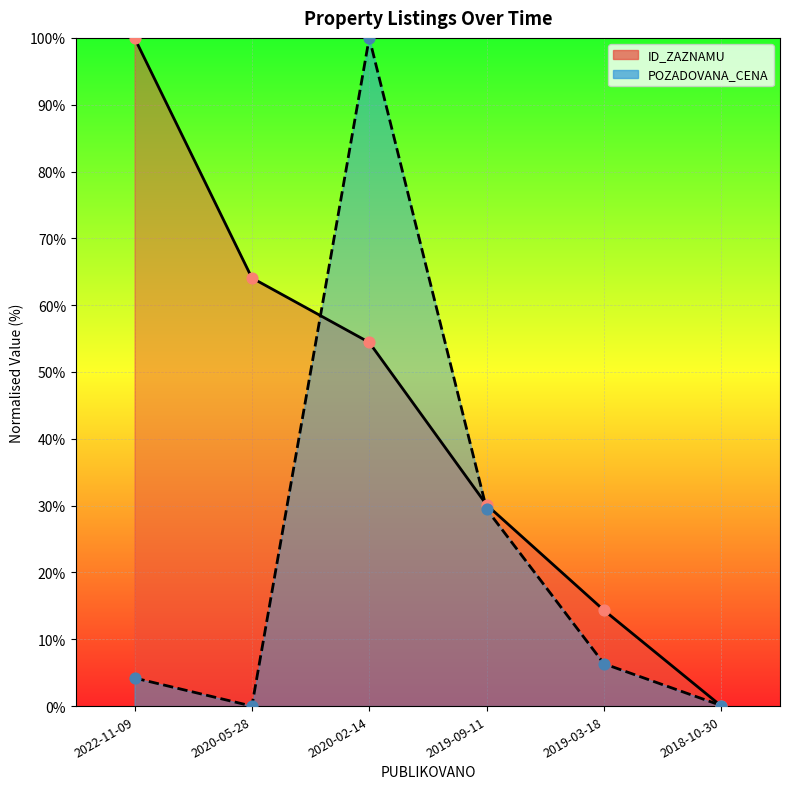

What is the total value across all series at 2020-02-14?

154.4